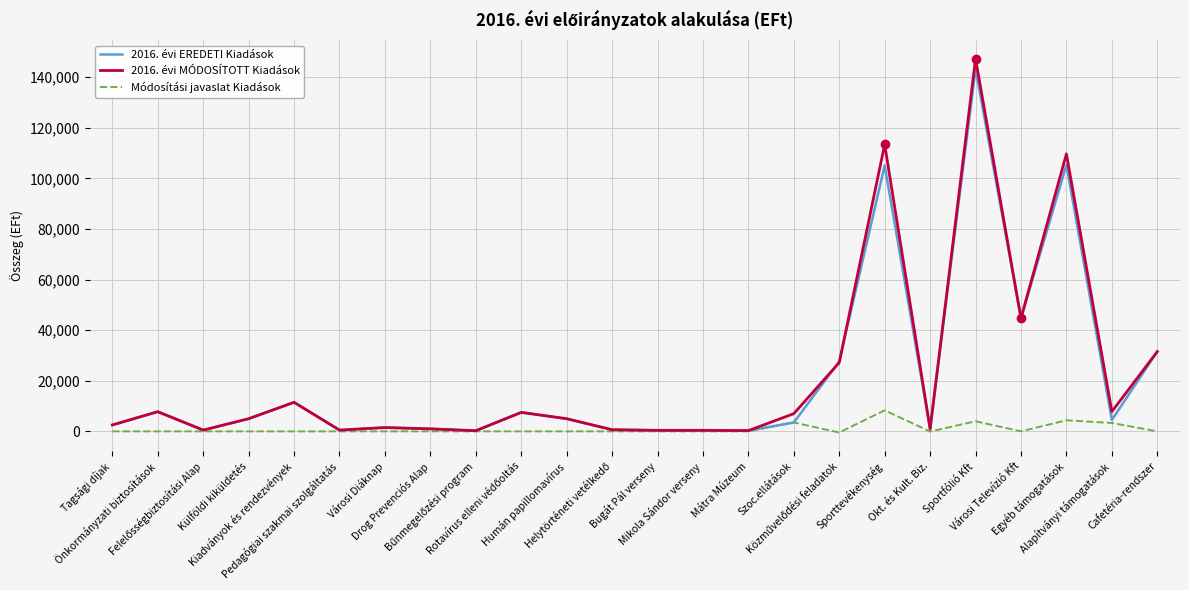

How many values in the 2016. évi EREDETI Kiadások series are below 4500?

12